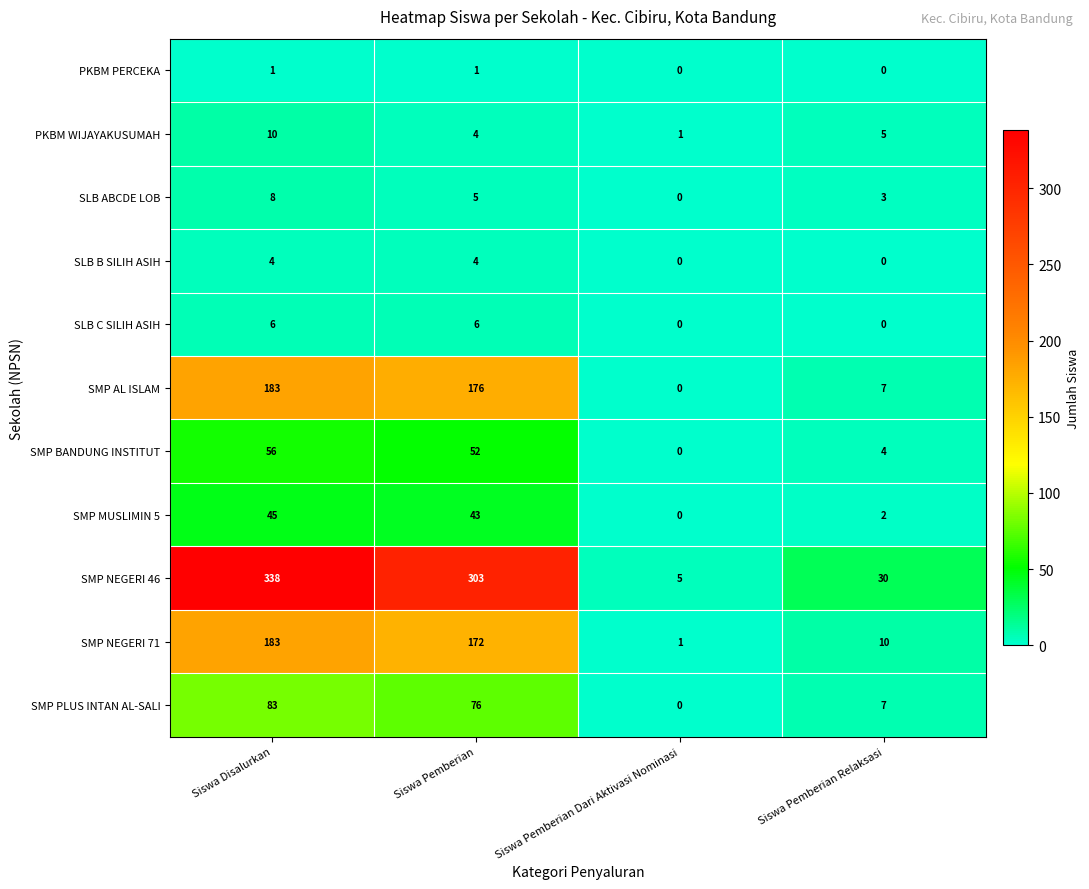

What is the difference between the PKBM WIJAYAKUSUMAH values at Siswa Disalurkan and Siswa Pemberian?

6